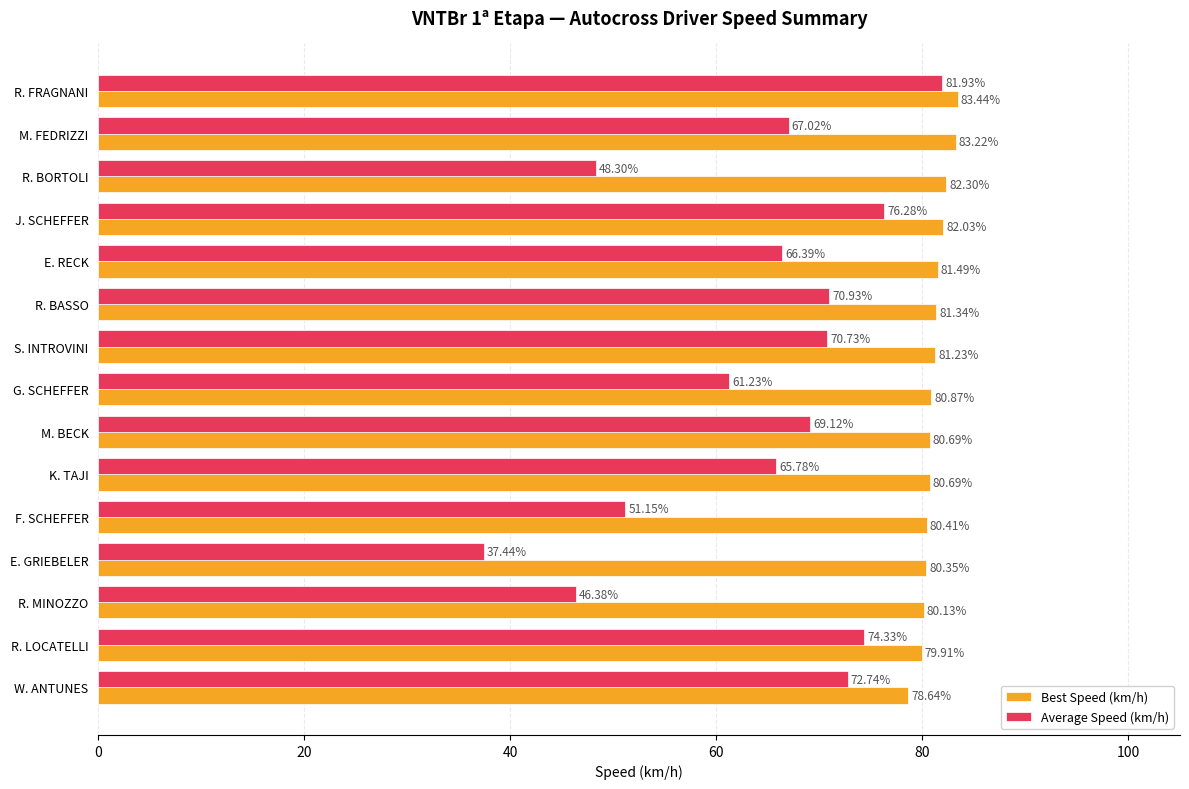

At which category is the sum across all series the highest?

R. FRAGNANI